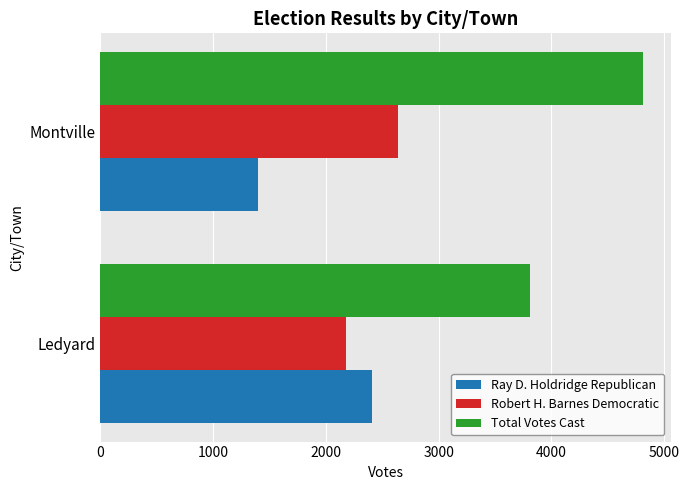

What is the difference between the Robert H. Barnes Democratic values at Montville and Ledyard?

458